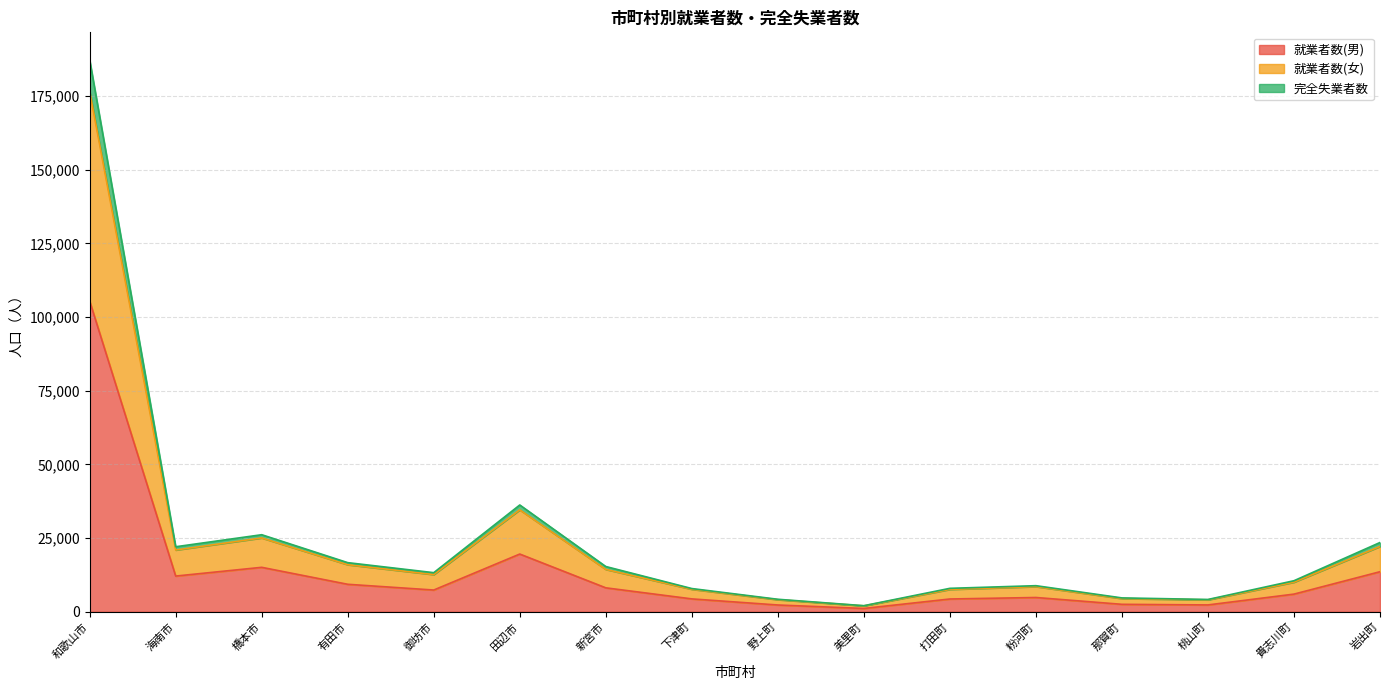

Does the chart have visible grid lines?

Yes